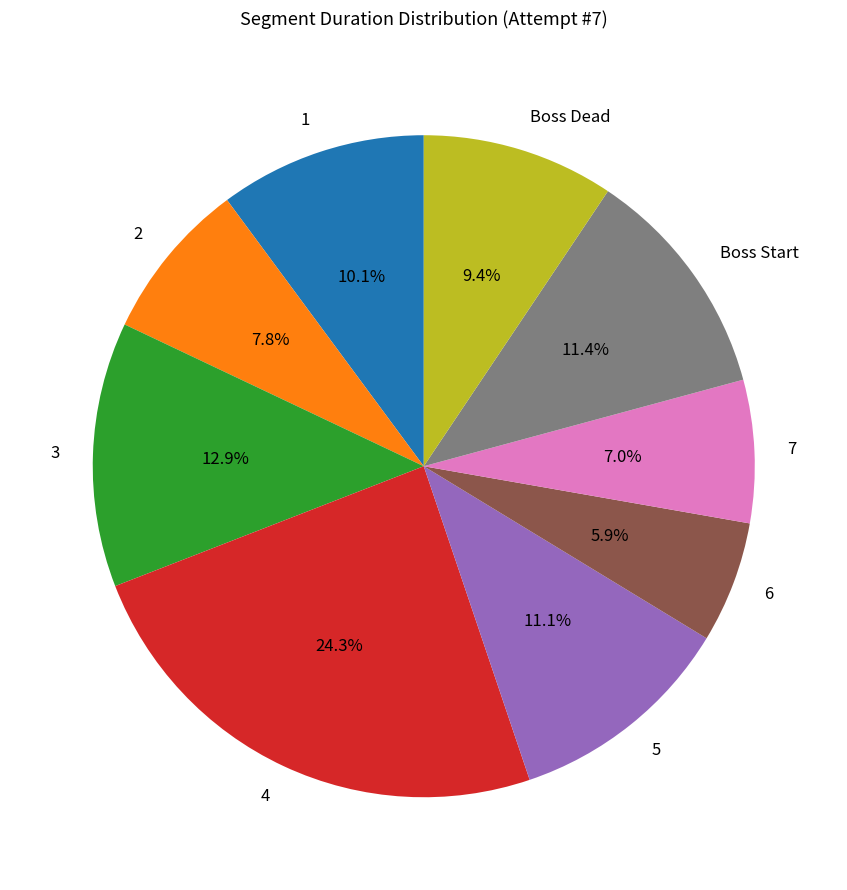

Is 2 the majority of the pie?

No